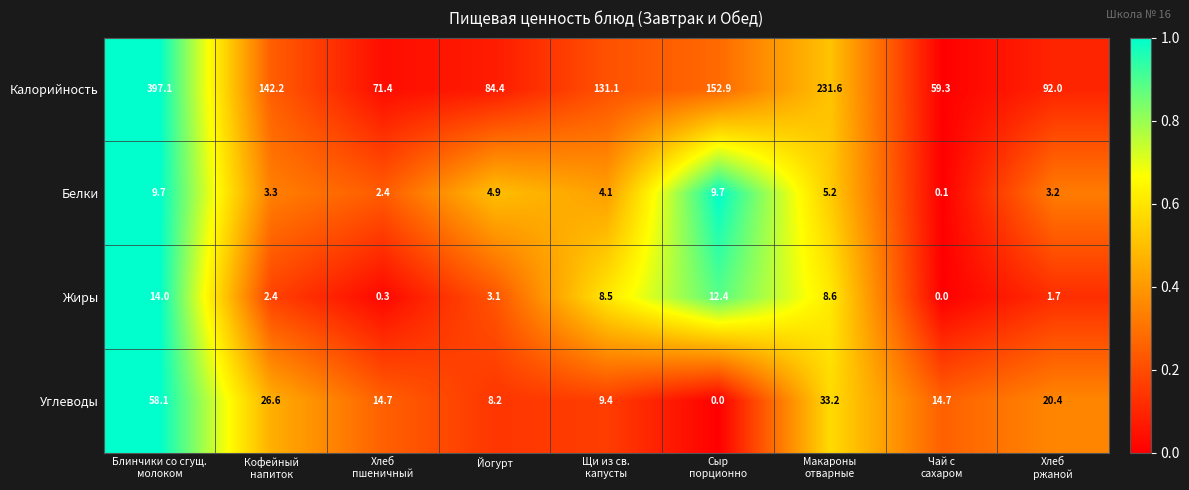

Rank the series by their maximum value, from lowest to highest.

Белки, Жиры, Углеводы, Калорийность